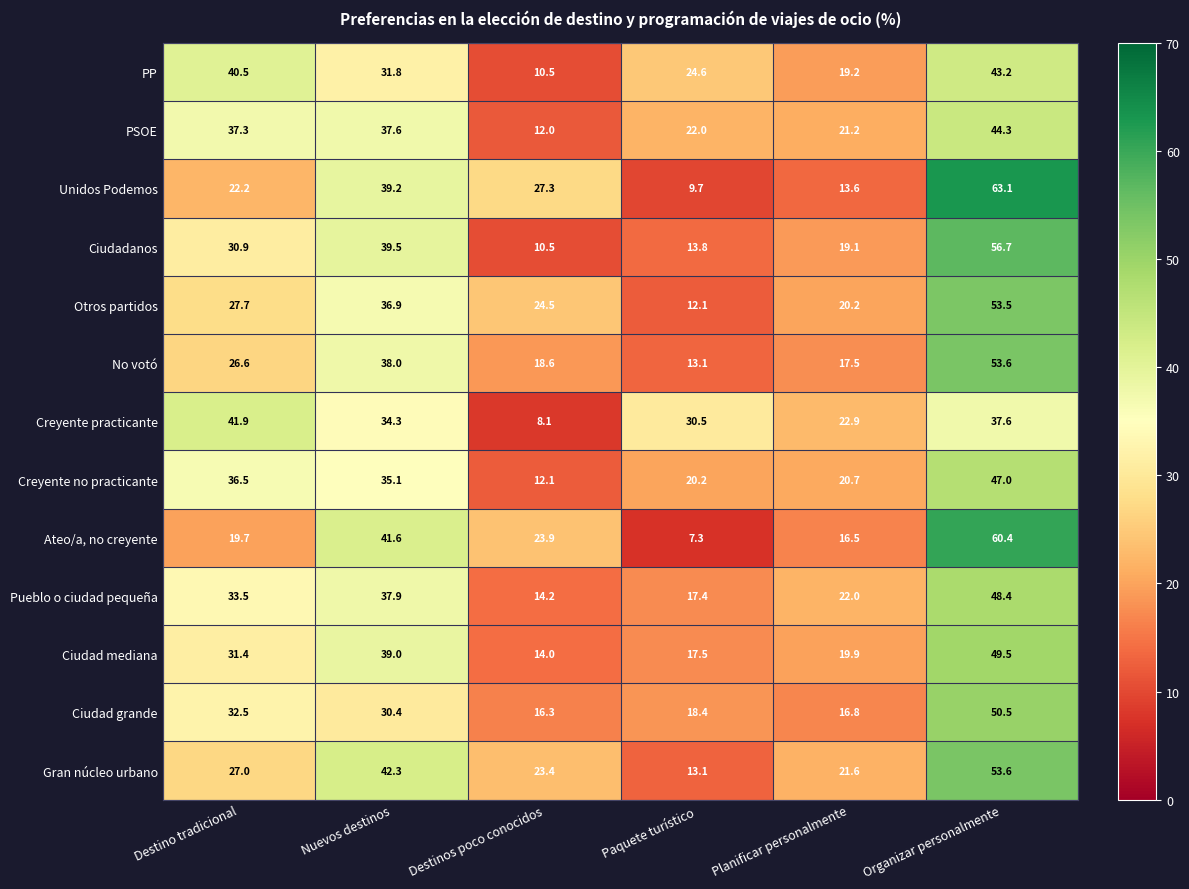

At which category is the sum across all series the highest?

Organizar personalmente